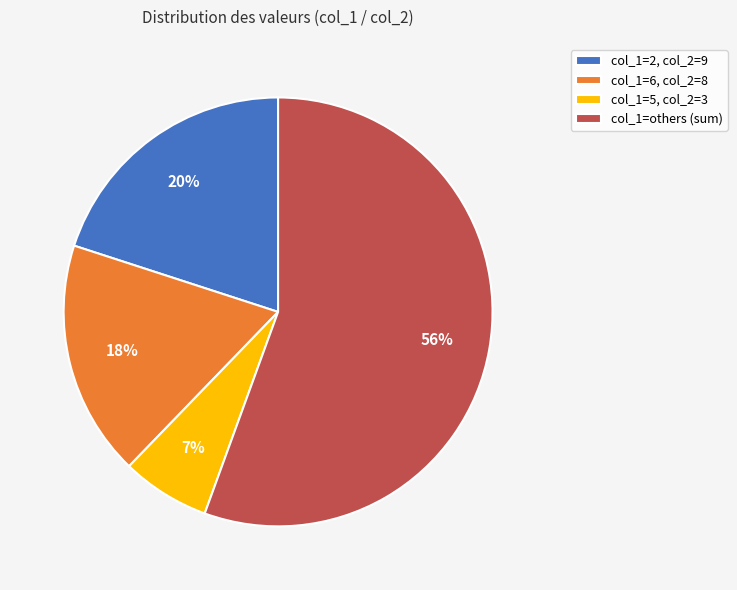

Combined, do col_1=others (sum) and col_1=6, col_2=8 account for over 50%?

Yes